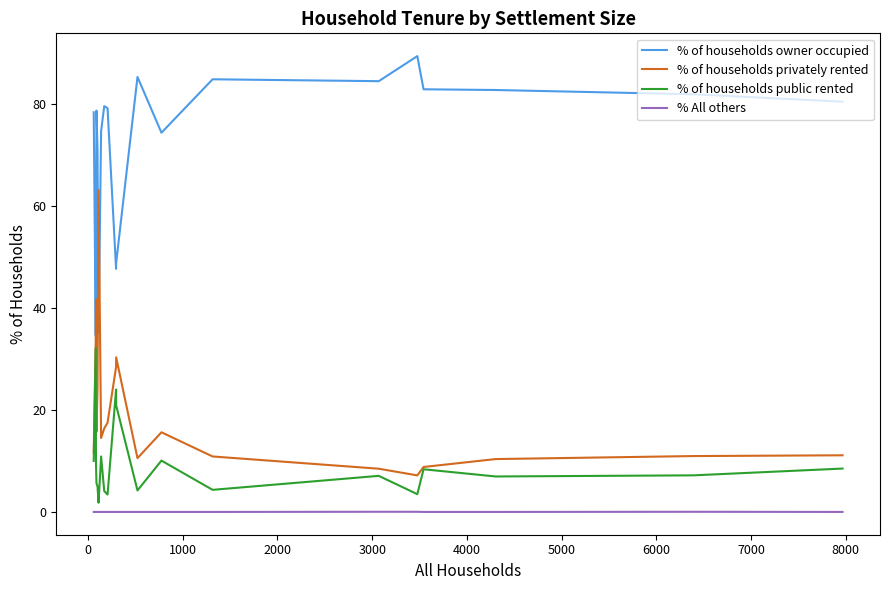

What is the average value of the % of households public rented series?

9.4